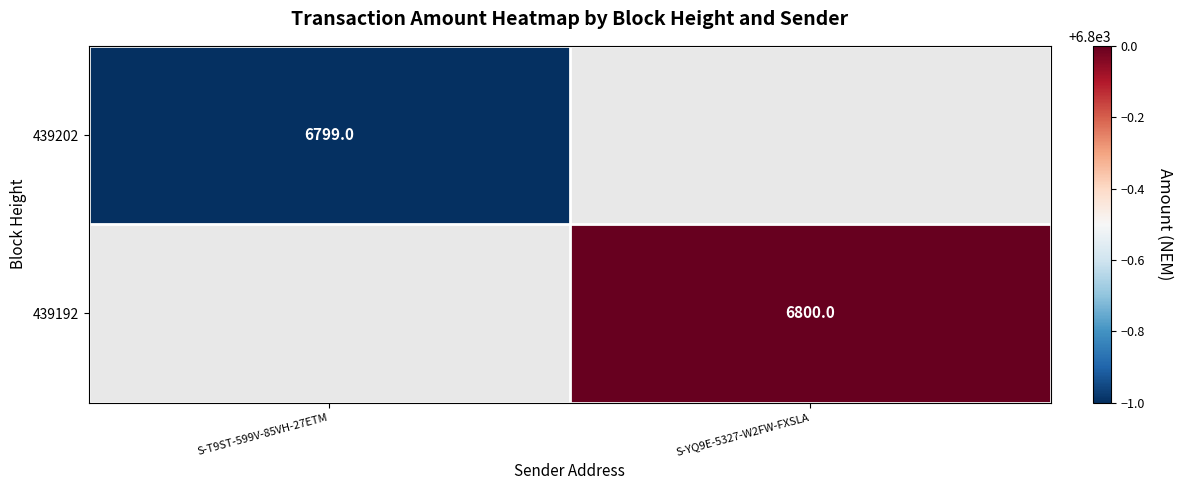

The value of 439192 at S-YQ9E-5327-W2FW-FXSLA is 6800. True or false?

True